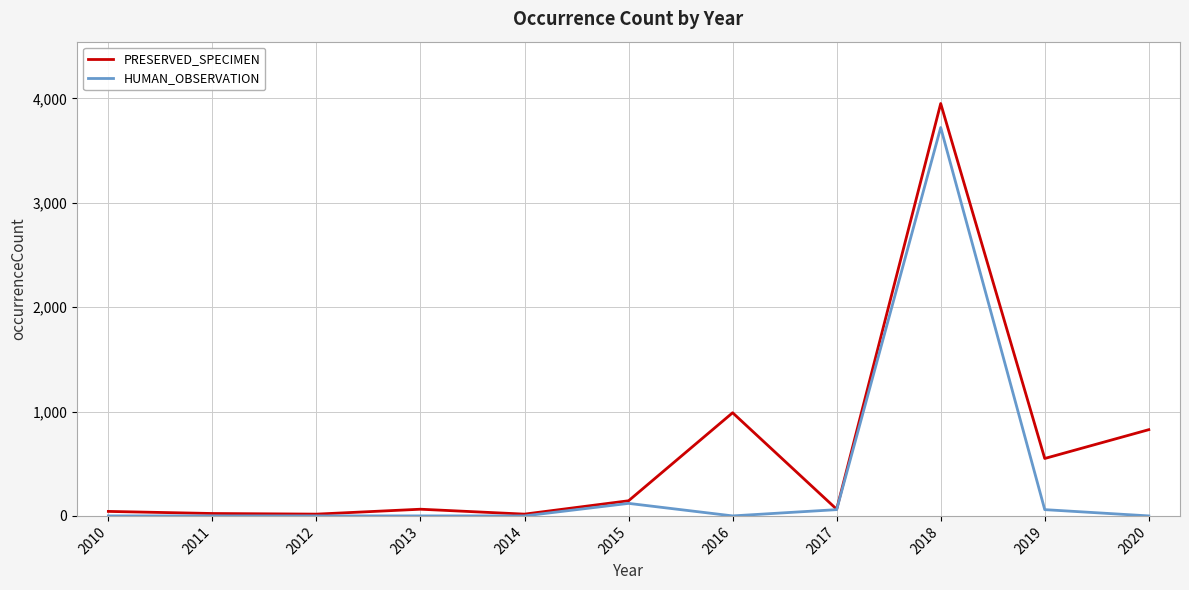

Which series changed the most between 2013 and 2015?

HUMAN_OBSERVATION